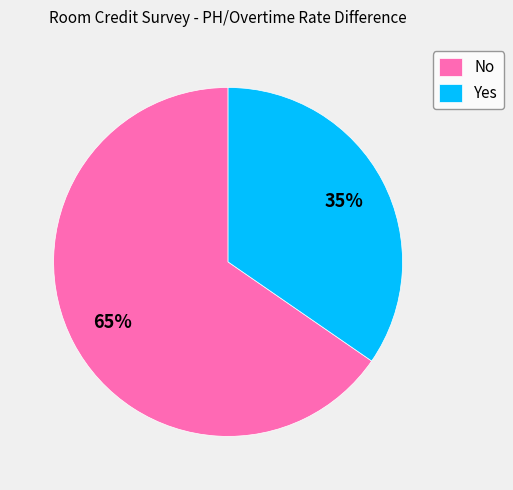

What is the ratio of the value at No to the value at Yes?

1.9